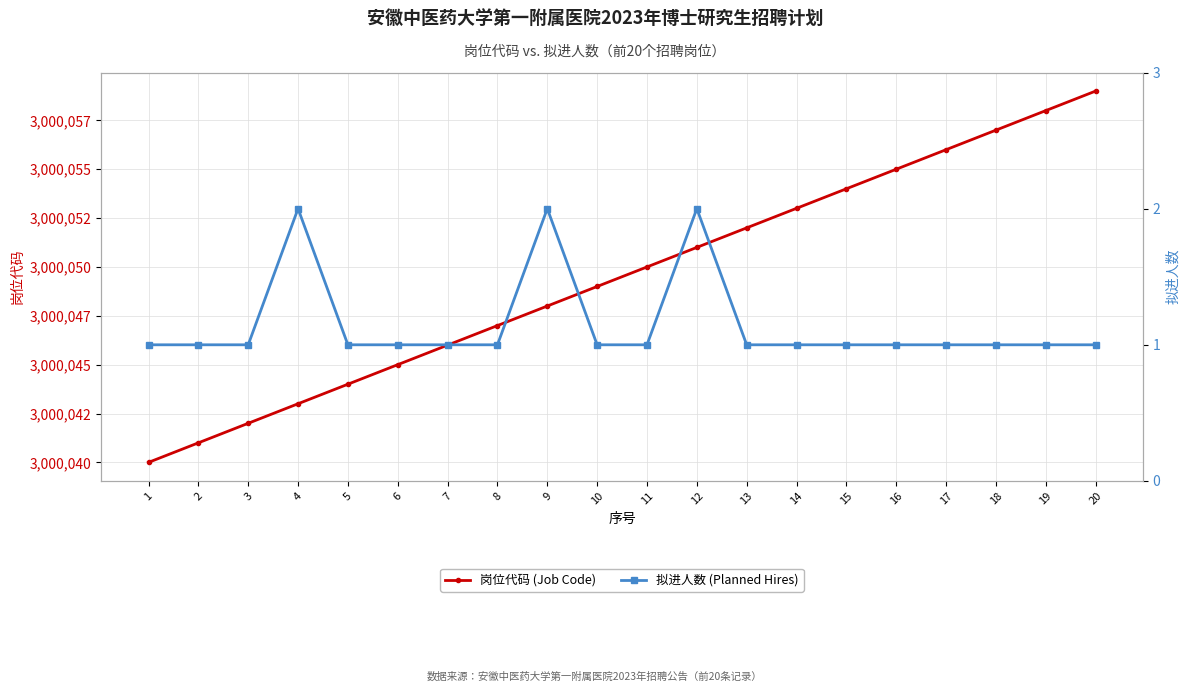

What is the lowest value of the 拟进人数 (Planned Hires) series?

1